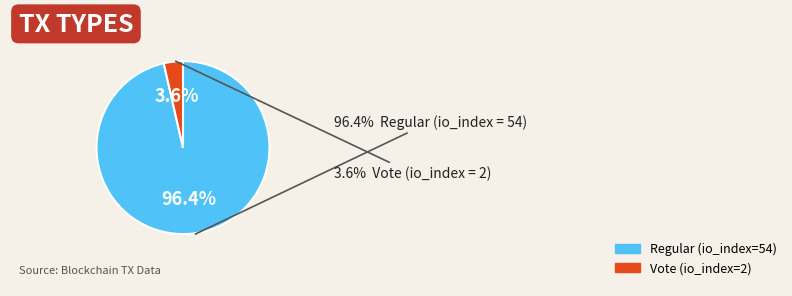

Is there any slice that represents more than half of the pie?

Yes